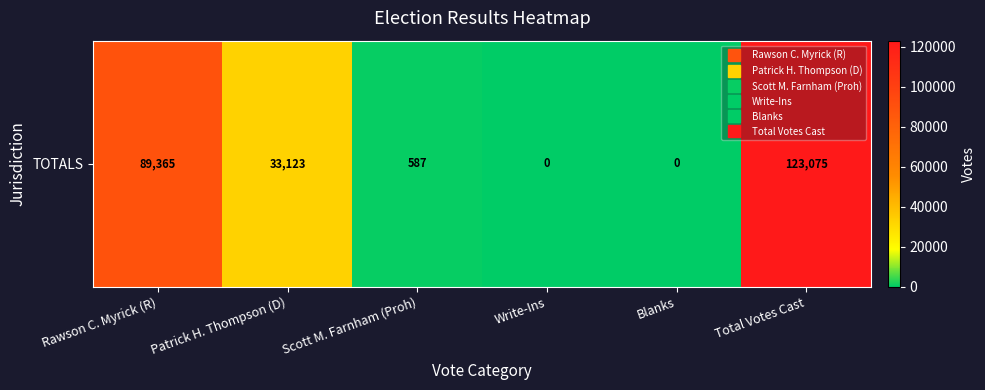

Reading left to right, list all the values displayed in this chart.

89365	33123	587	0	0	123075